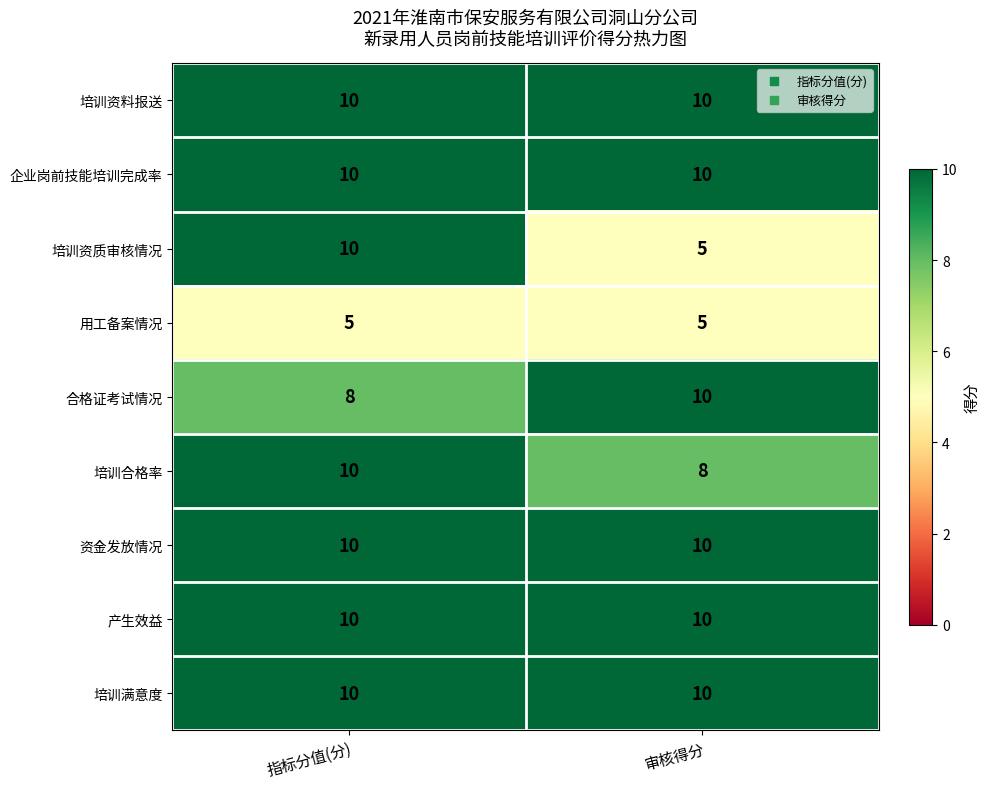

Which category has the highest value in the 培训合格率 series?

指标分值(分)